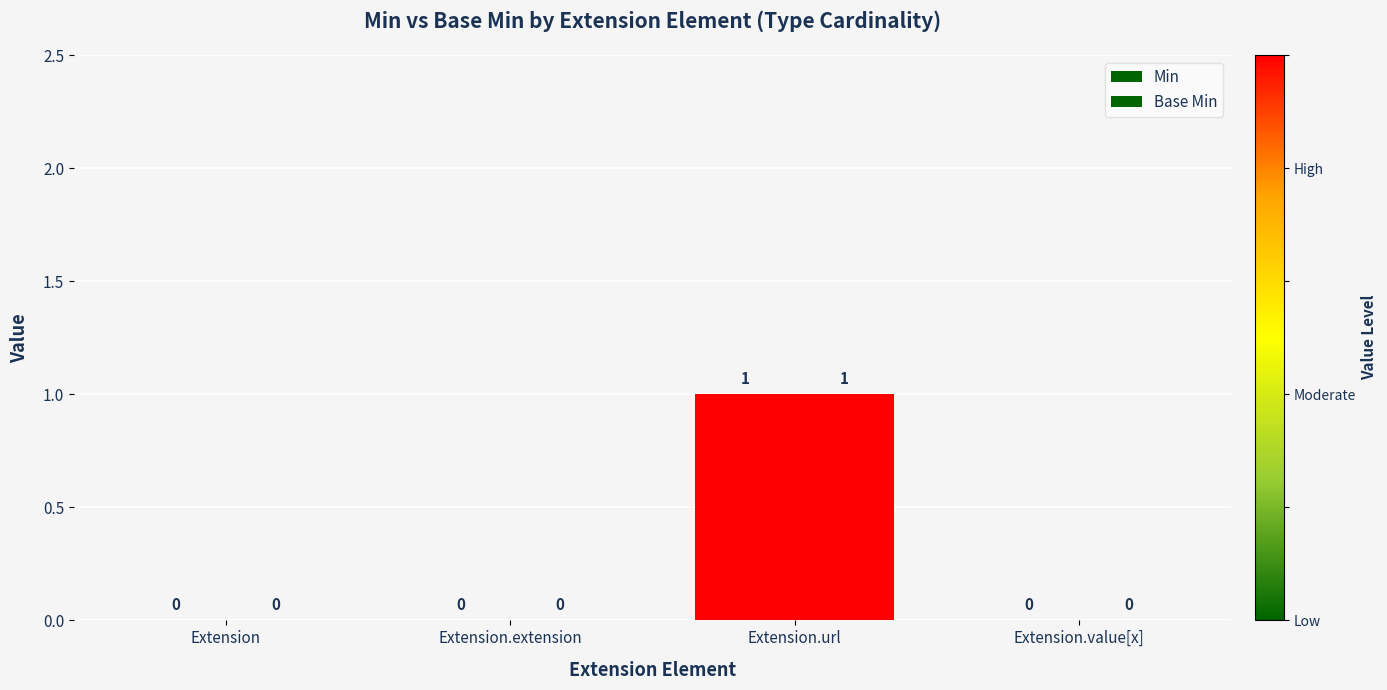

What is the label of the 3rd bar from the right?

Extension.extension